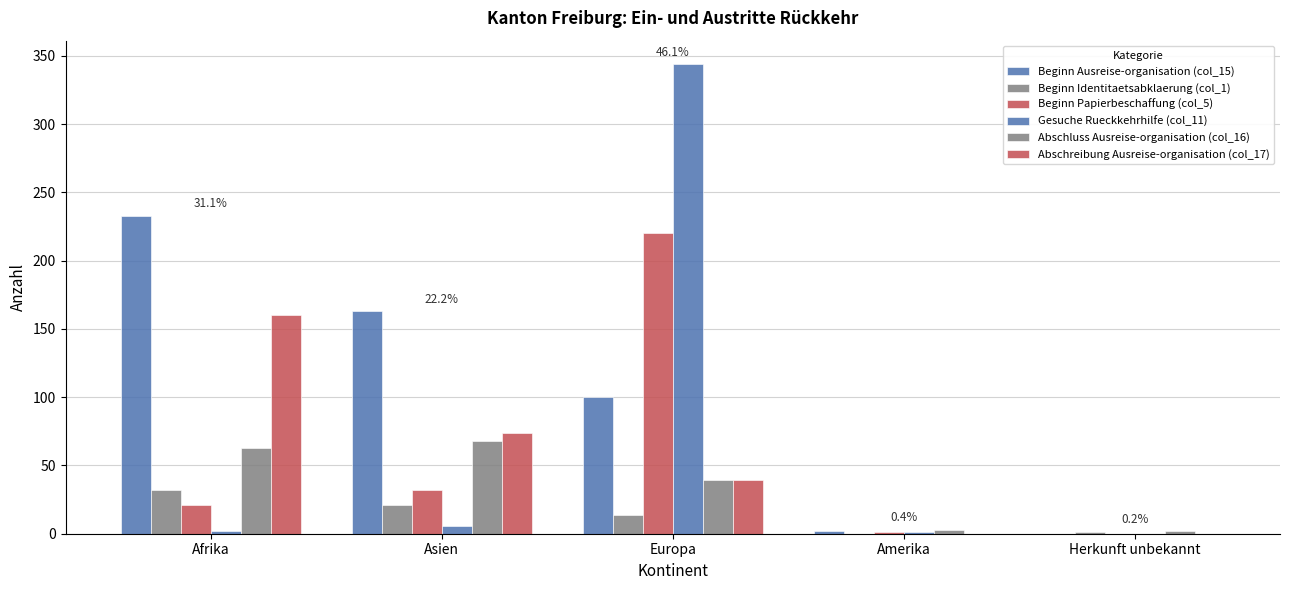

Rank the categories by Beginn Identitaetsabklaerung (col_1) value from lowest to highest.

Amerika, Herkunft unbekannt, Europa, Asien, Afrika